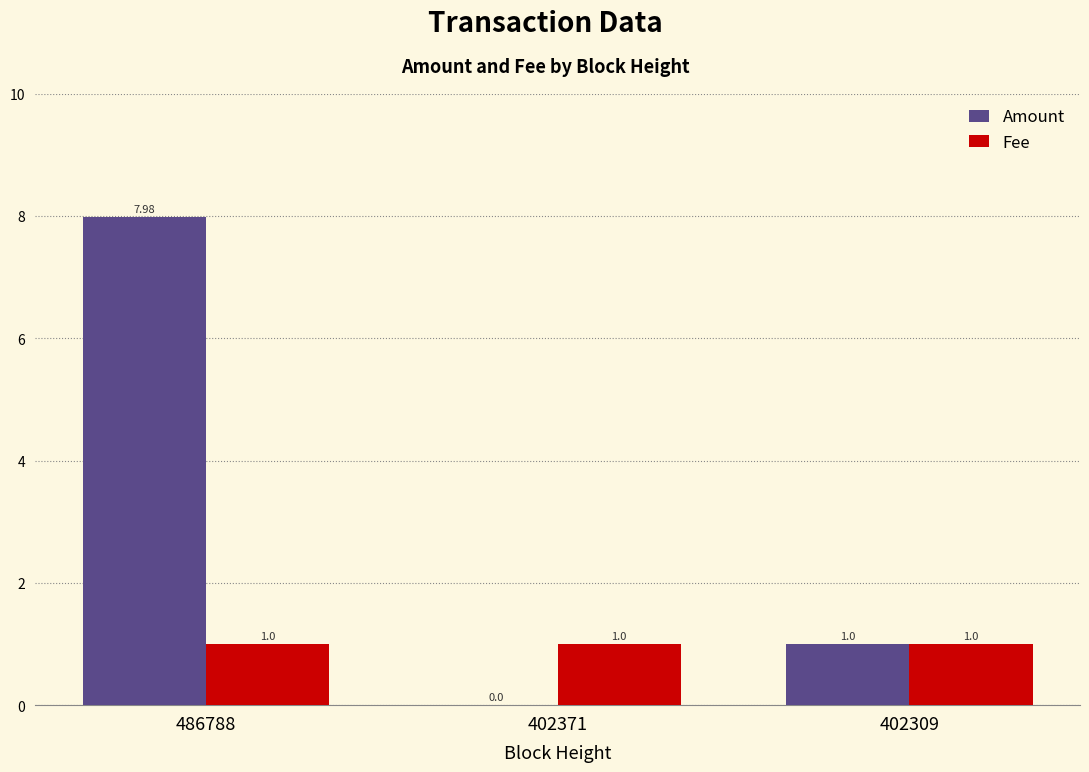

The Fee series shows 0.6 at 486788. True or false?

False